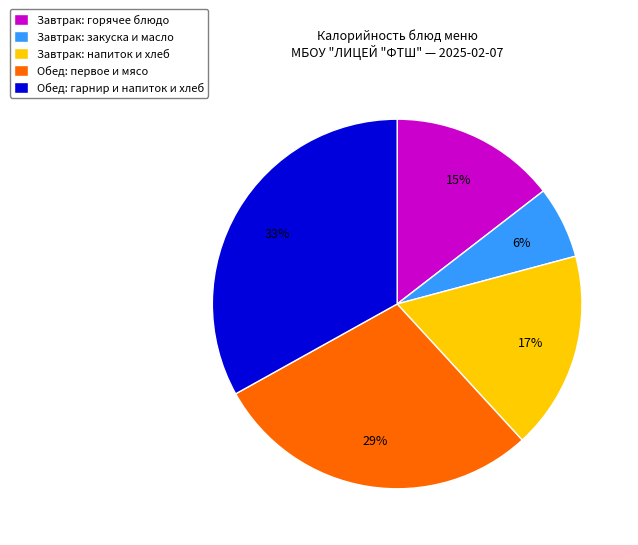

What is the ratio of the value at Обед: гарнир и напиток и хлеб to the value at Завтрак: напиток и хлеб?

1.9